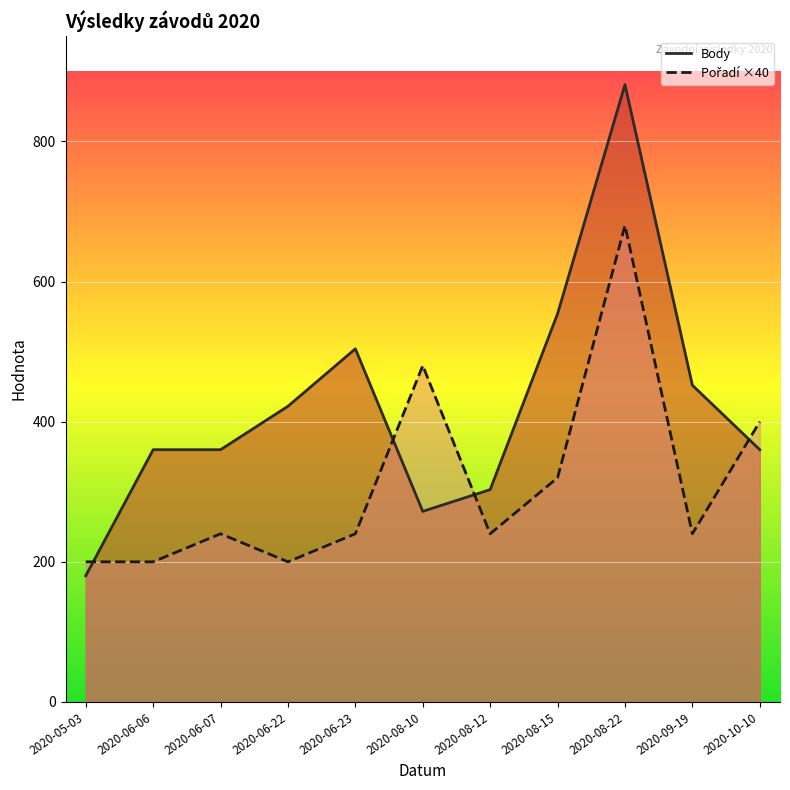

Reading right to left, transcribe all the data shown in this chart.

Body: 2020-10-10=360	2020-09-19=452	2020-08-22=881	2020-08-15=554	2020-08-12=303	2020-08-10=272	2020-06-23=504	2020-06-22=422	2020-06-07=360	2020-06-06=360	2020-05-03=180
Pořadí: 2020-10-10=400	2020-09-19=240	2020-08-22=680	2020-08-15=320	2020-08-12=240	2020-08-10=480	2020-06-23=240	2020-06-22=200	2020-06-07=240	2020-06-06=200	2020-05-03=200